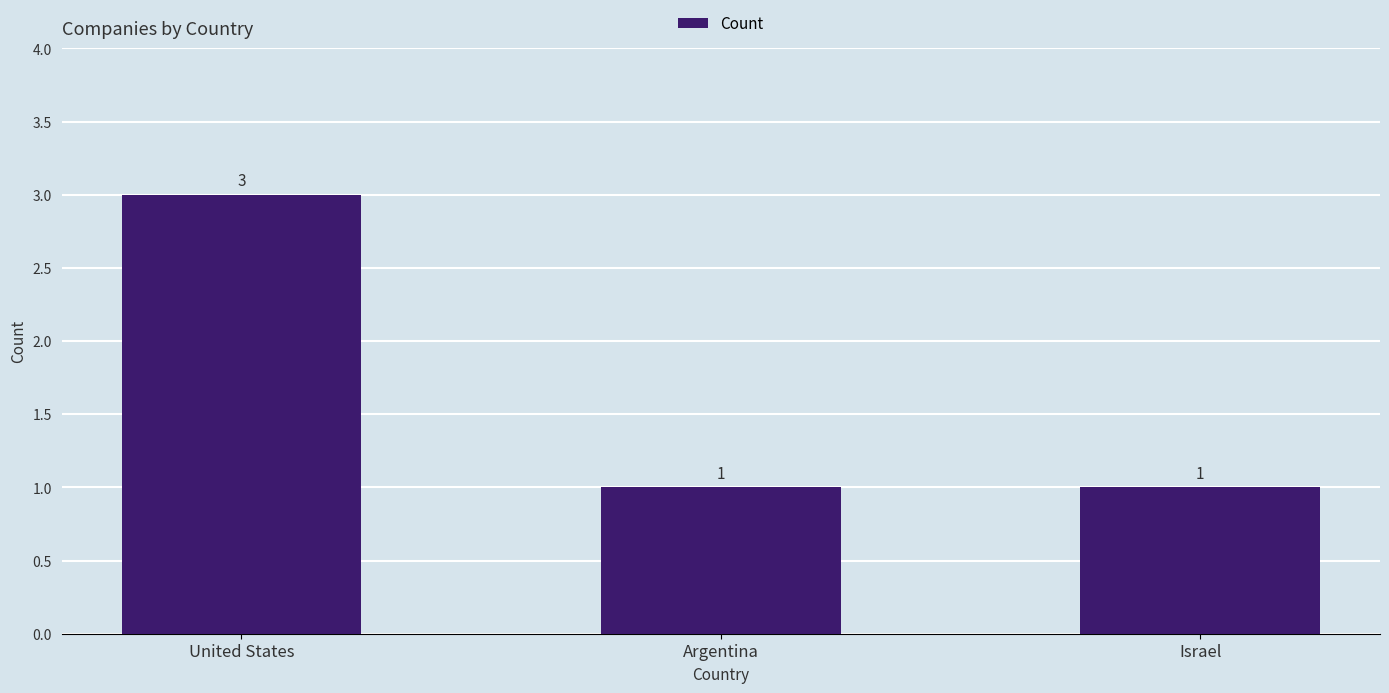

What value does the data have at Argentina?

1